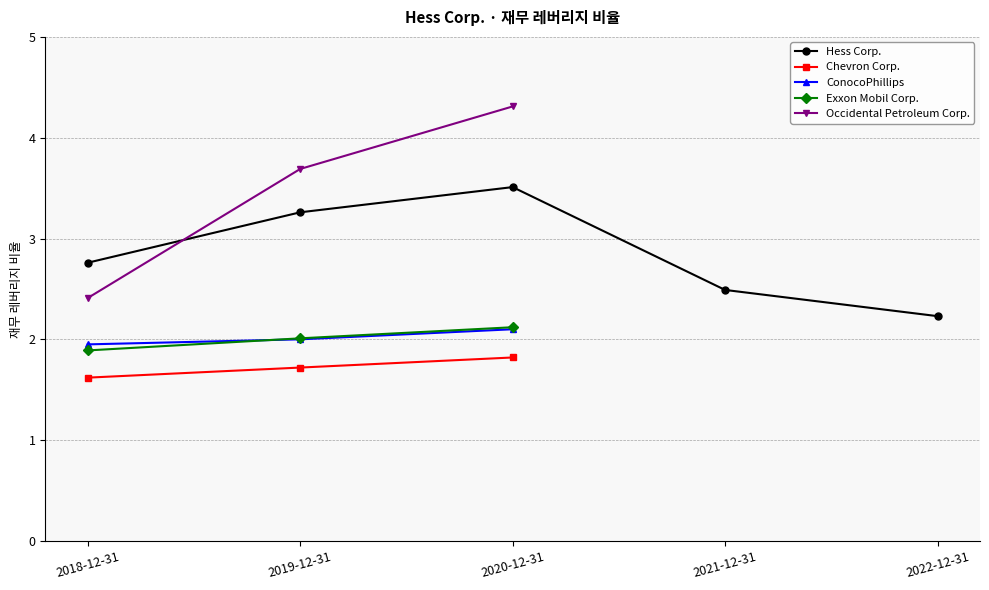

What is the value of the Occidental Petroleum Corp. point at the 3rd from the left?

4.3